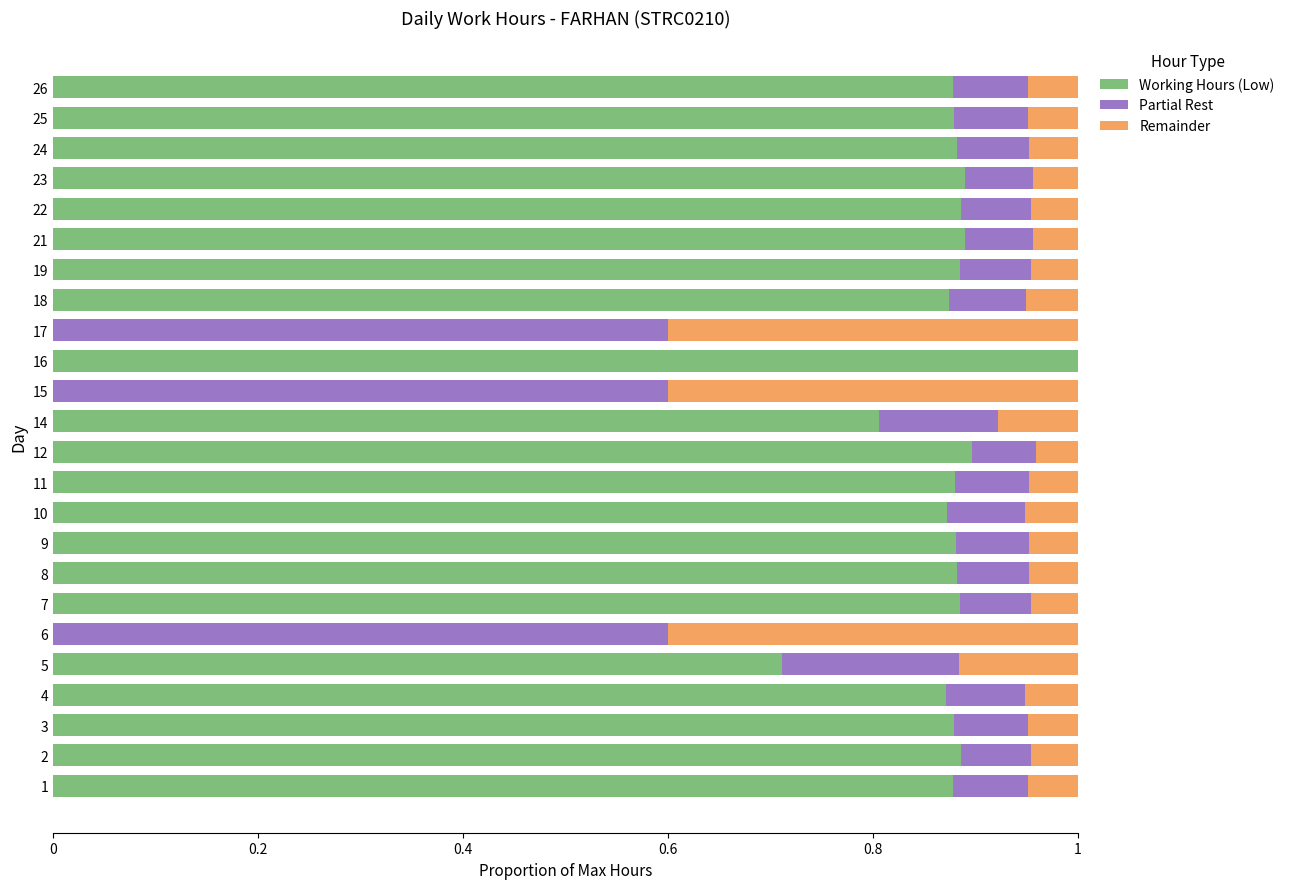

True or false: Working Hours (Low) has a value of 0.5 at 1.

False